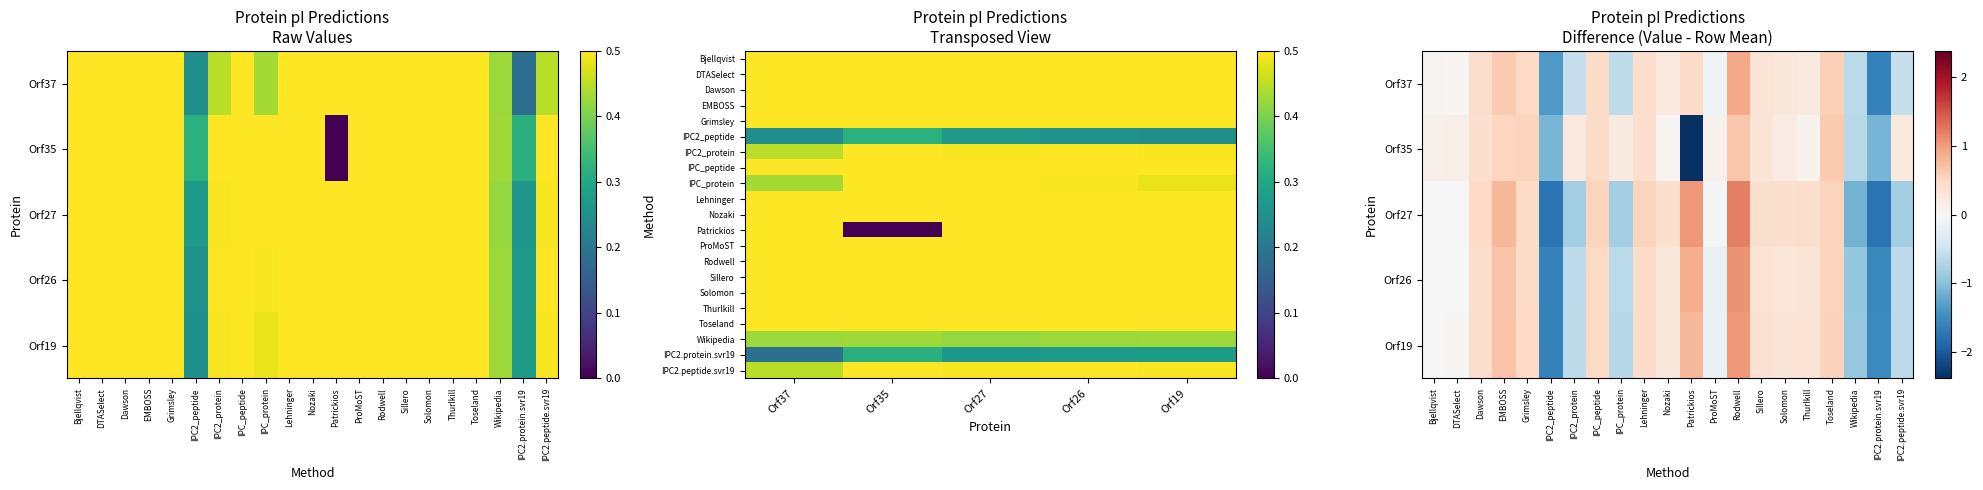

What is the lowest value of the Orf19 series?

0.3